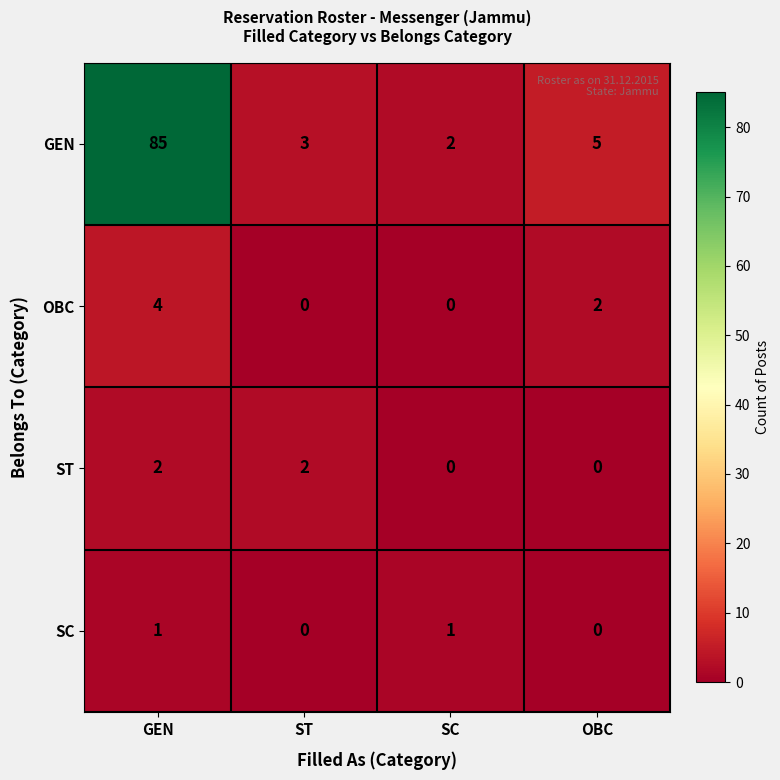

Which series changed the most between GEN and SC?

GEN